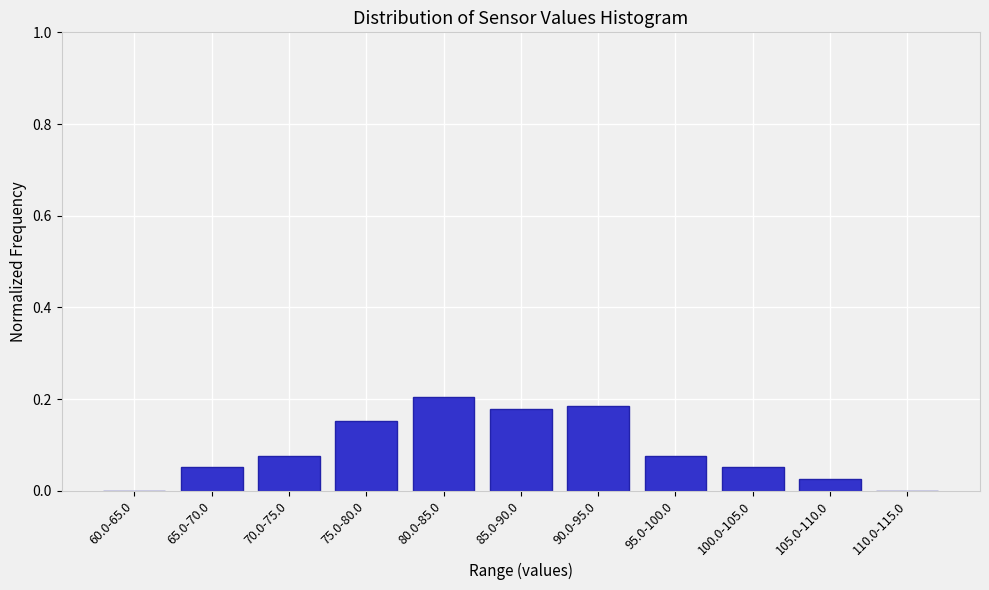

What is the sum of the values at 80.0-85.0 and 90.0-95.0?

0.4